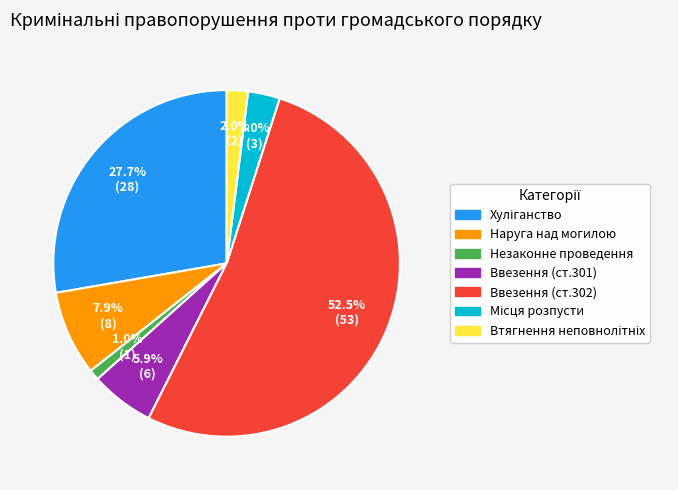

Is there any slice that represents more than half of the pie?

Yes